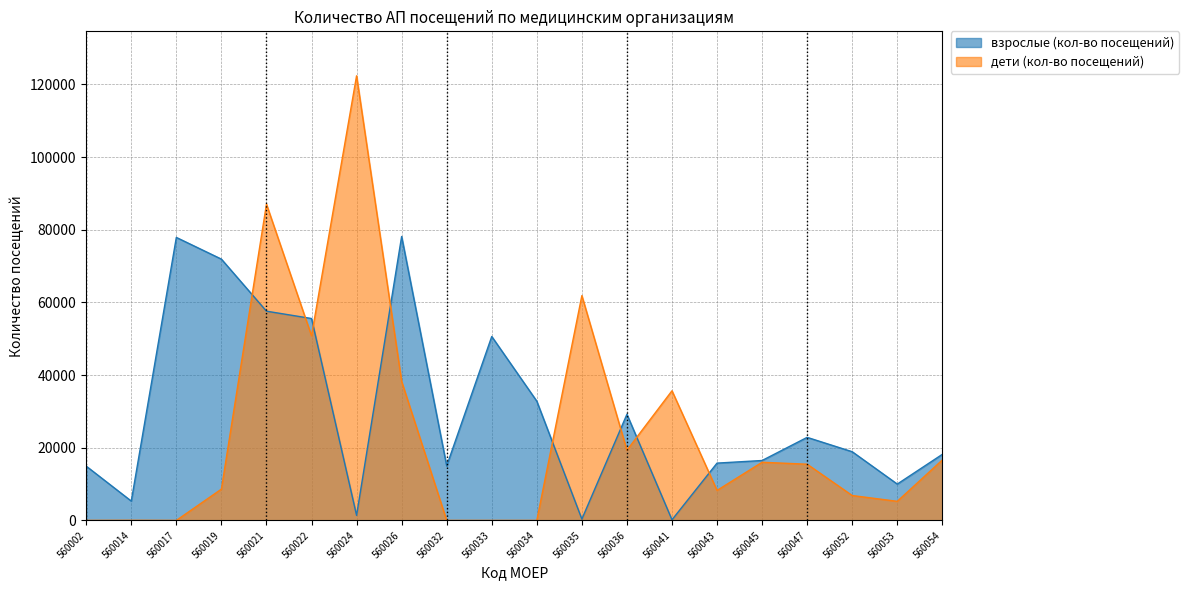

Where is взрослые (кол-во посещений) nearest to the value 39163?

560034